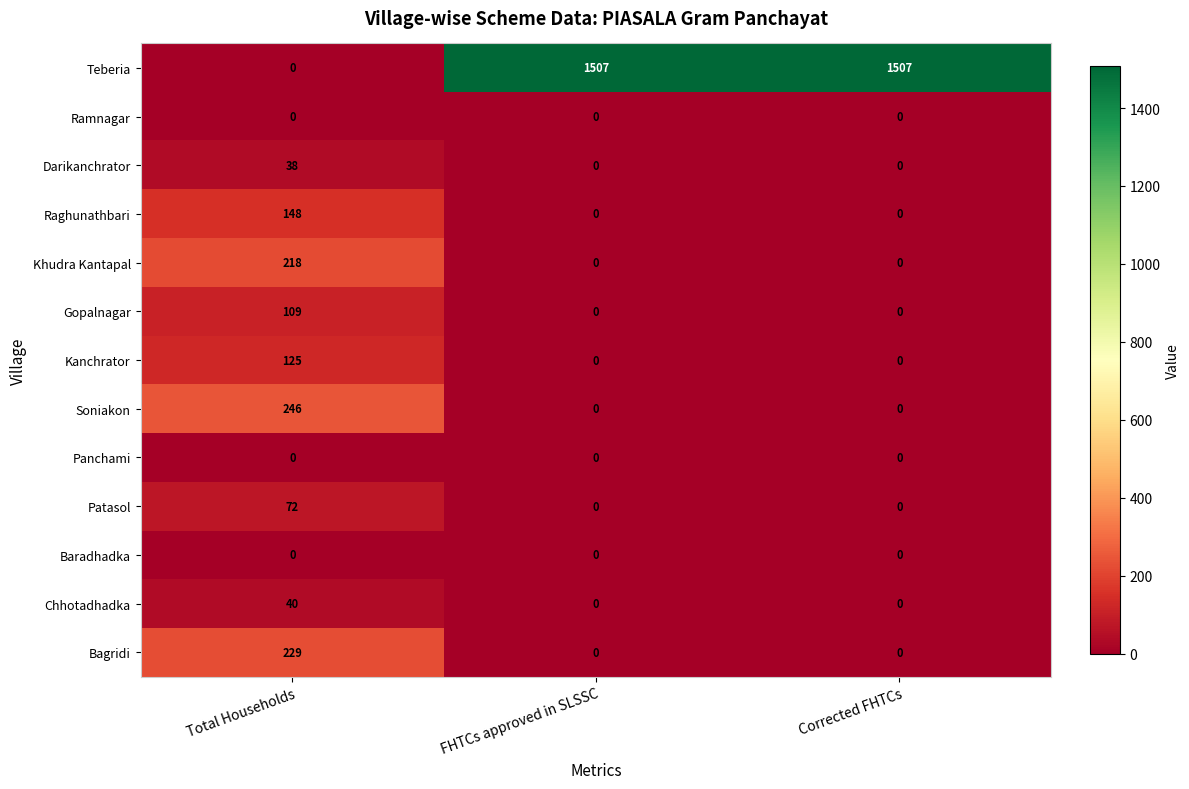

What is the maximum value for Darikanchrator?

38